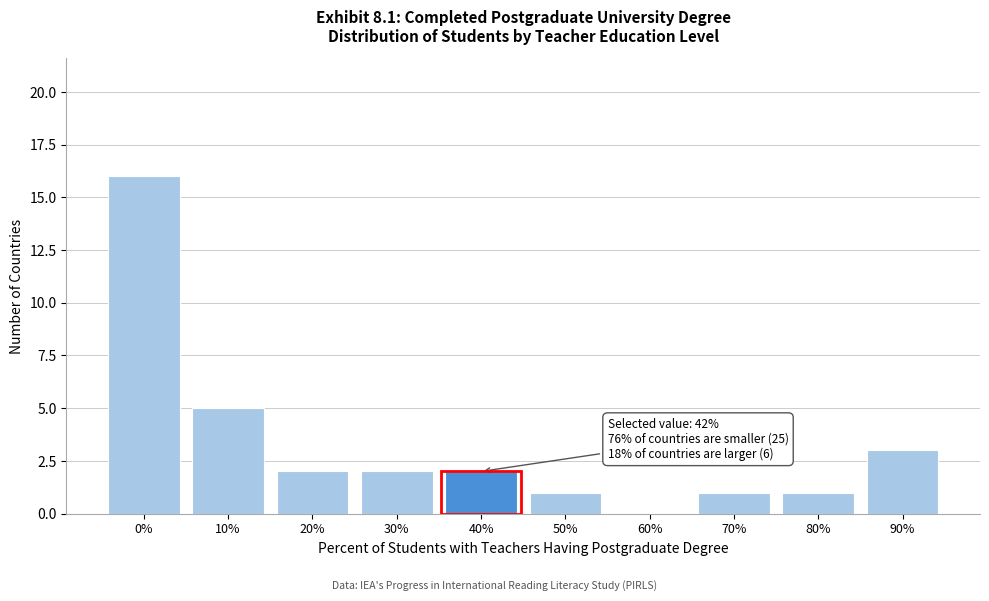

Reading left to right, what are all the values shown in this chart?

0%=16	10%=5	20%=2	30%=2	40%=2	50%=1	60%=0	70%=1	80%=1	90%=3